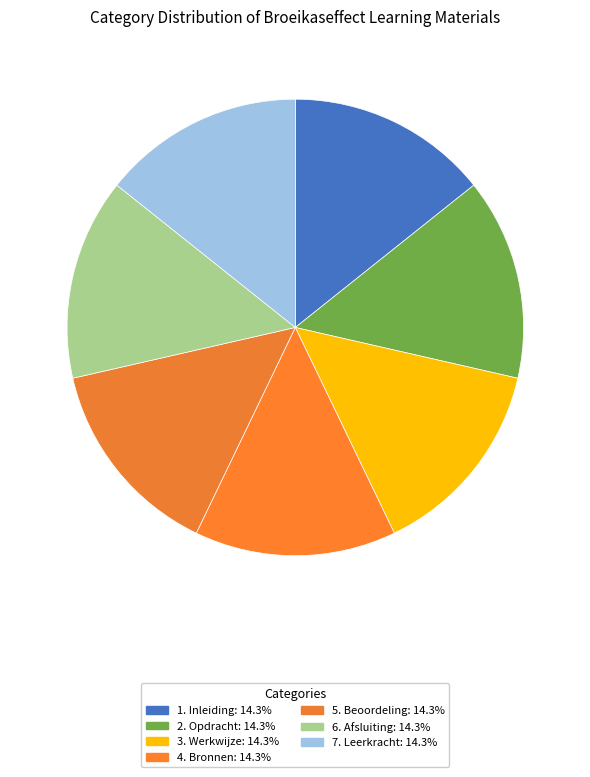

Which slice is the largest?

7. Leerkracht